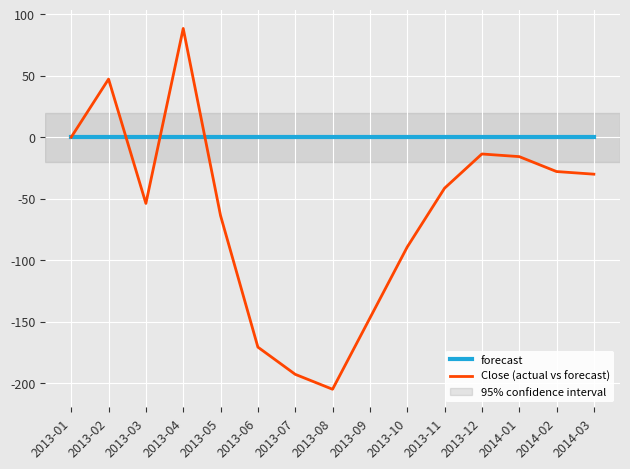

Rank the series by their maximum value, from highest to lowest.

Close (actual vs forecast), forecast